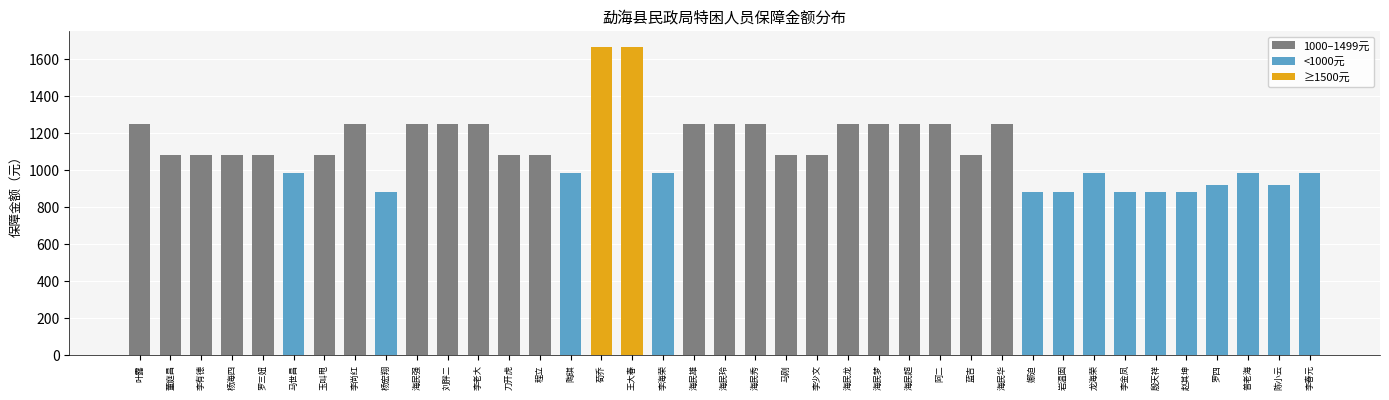

Reading left to right, extract all data points from this chart.

1250	1083	1083	1083	1083	983	1083	1250	882	1250	1250	1250	1083	1083	983	1667	1667	983	1250	1250	1250	1083	1083	1250	1250	1250	1250	1083	1250	882	882	983	882	882	882	920	983	920	983